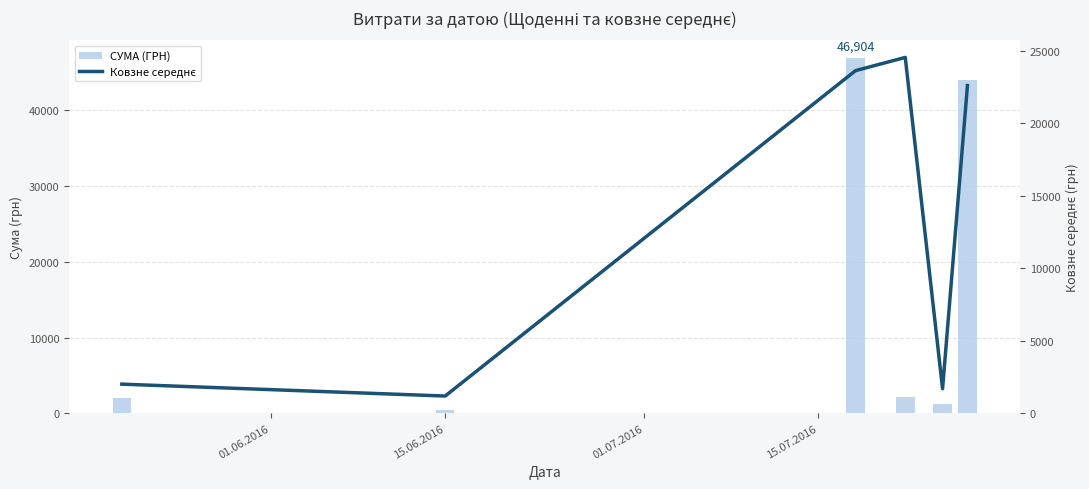

The value of Ковзне середнє at 15.06.2016 is 1187.1. True or false?

True